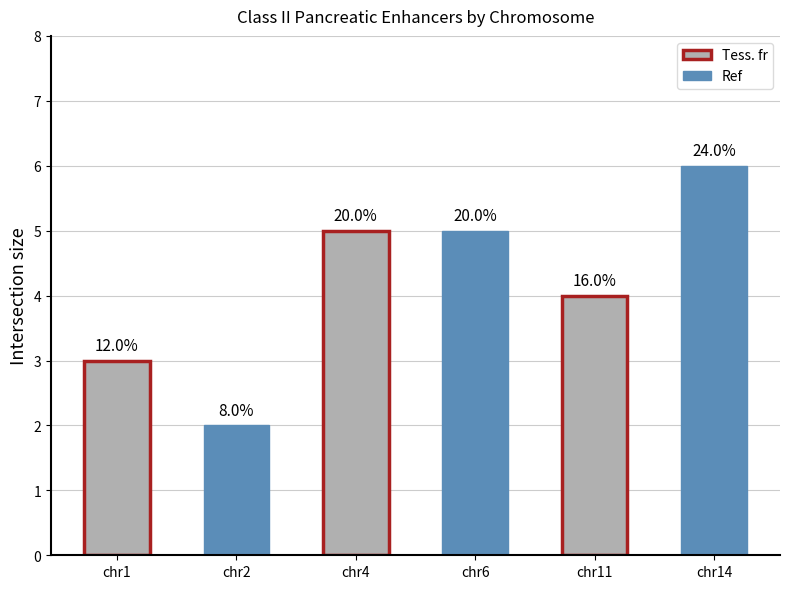

How many bars are there in total?

6